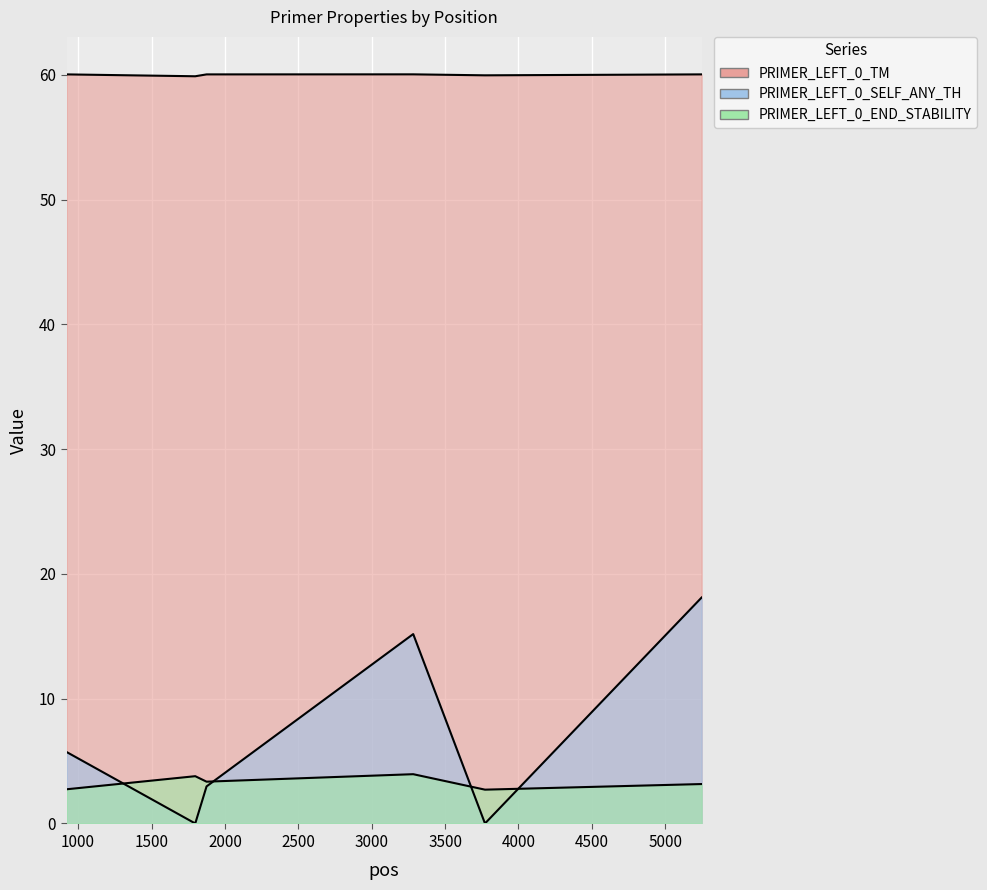

How many PRIMER_LEFT_0_END_STABILITY values are between 2 and 3?

2